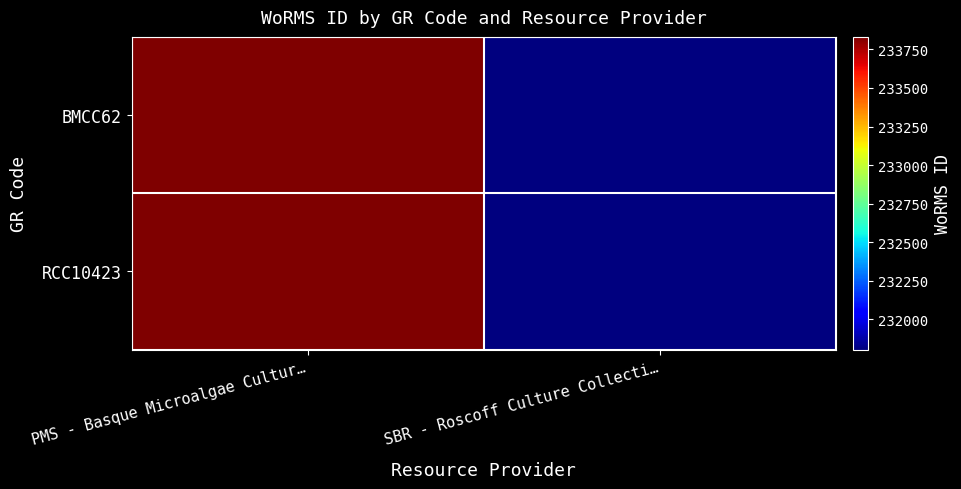

How many series are shown in this chart?

2